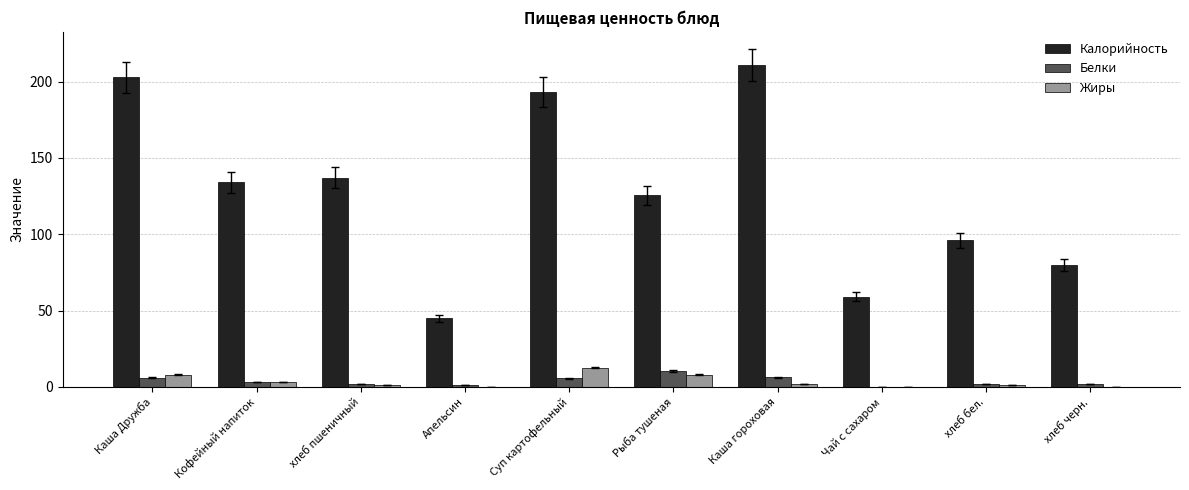

The Калорийность series shows 134.0 at Кофейный напиток. True or false?

True